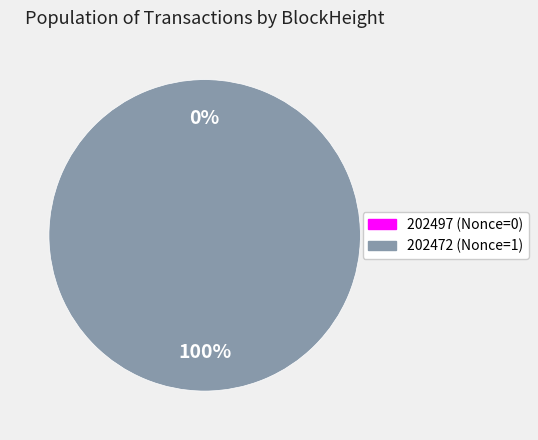

Rank the categories by value from lowest to highest.

202497, 202472